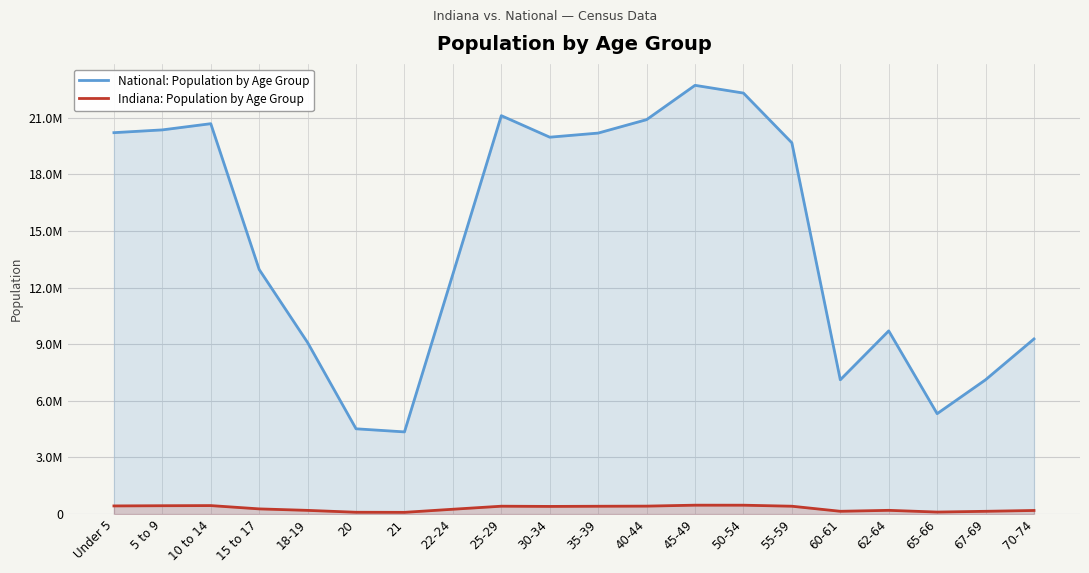

Count the number of data series in this chart.

2